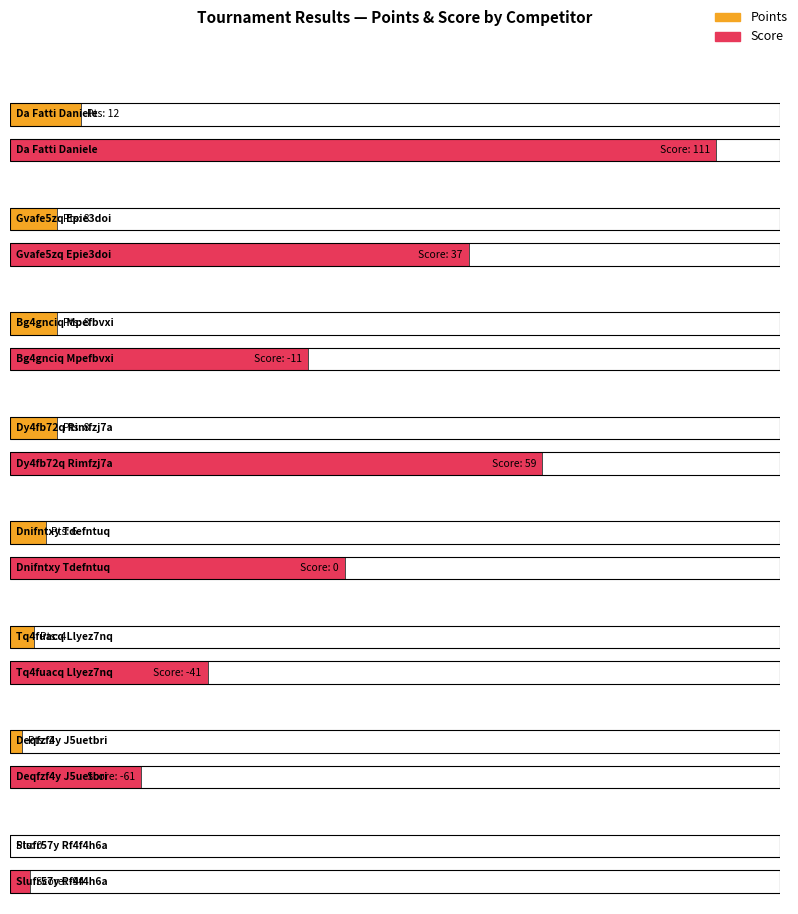

How many data points in Points are above 8?

1